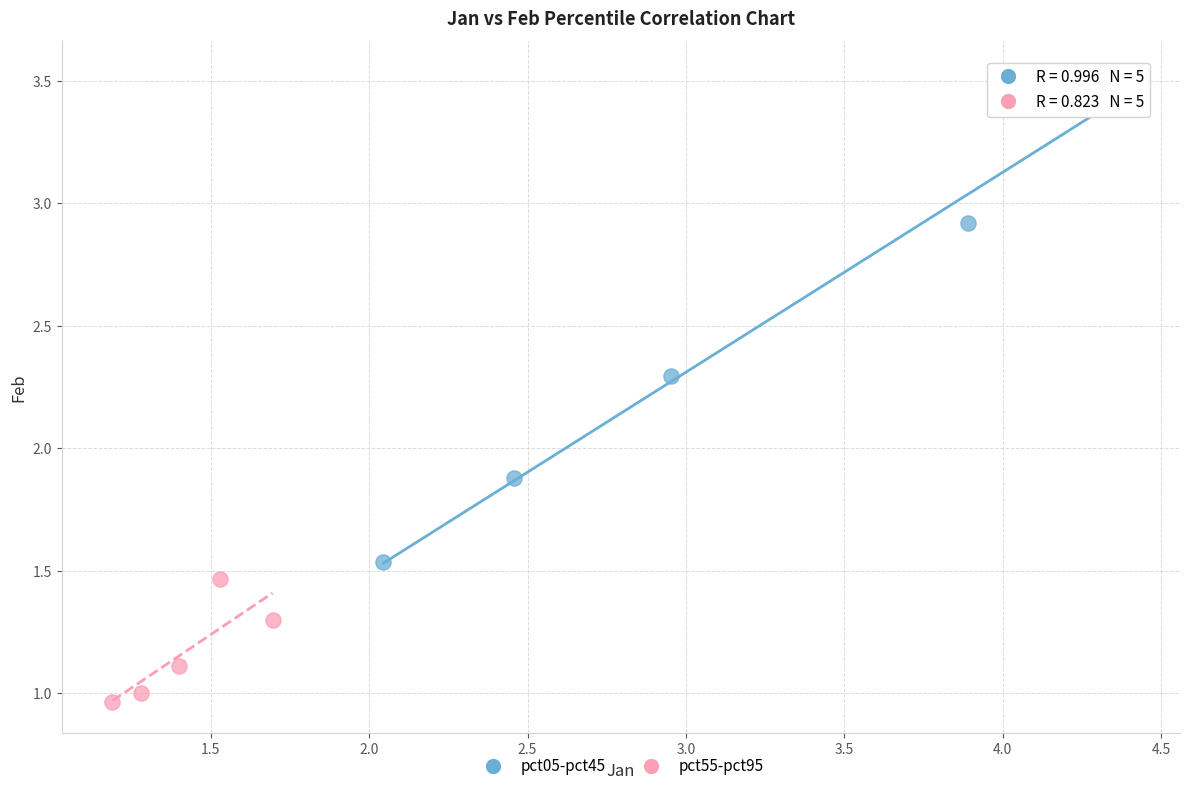

Which series has the largest Y range (max minus min)?

pct05-pct45